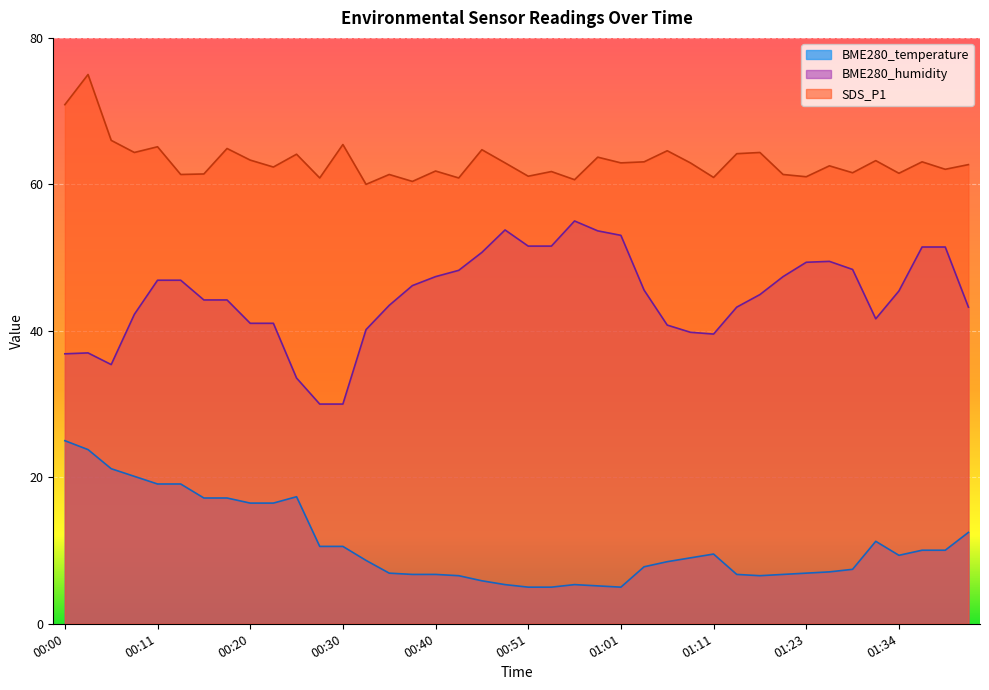

True or false: SDS_P1 and BME280_temperature intersect in this chart.

False